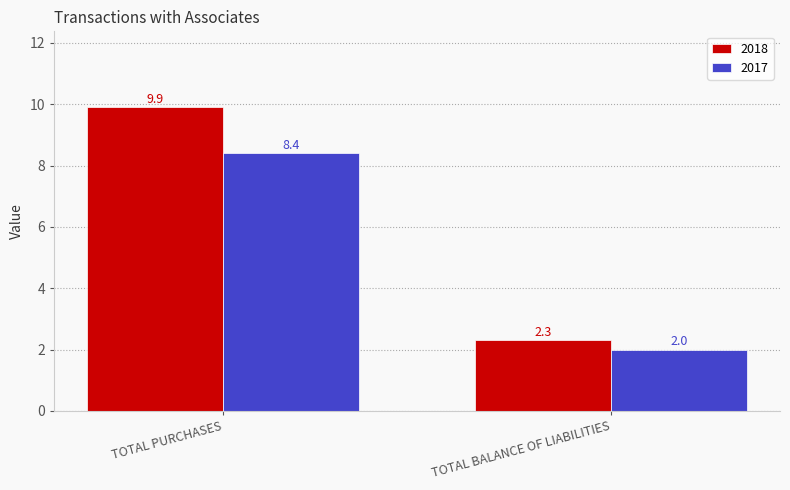

What is the total value across all series at TOTAL BALANCE OF LIABILITIES?

4.3